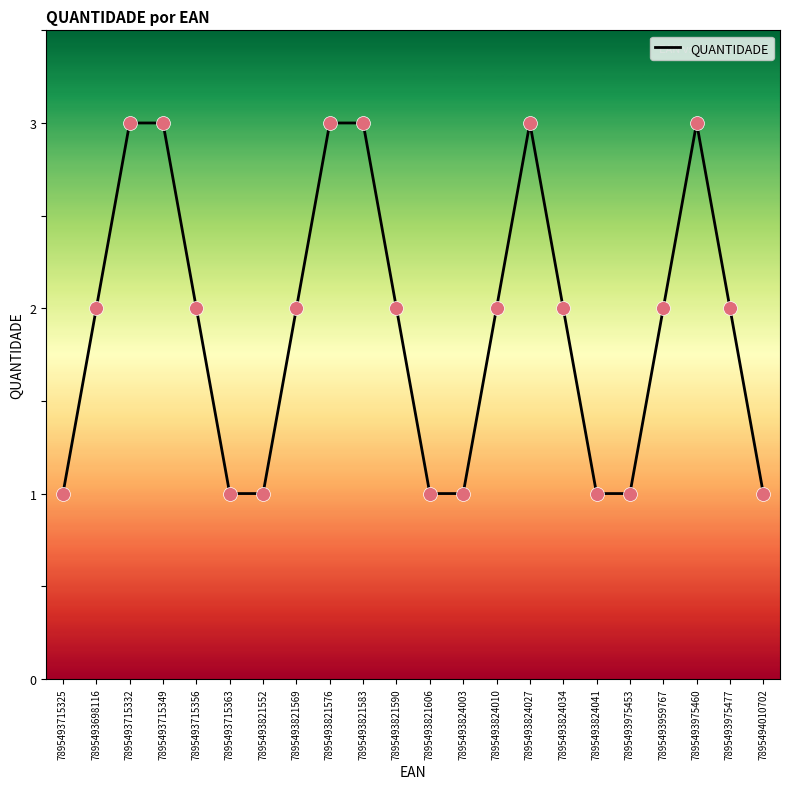

What is the change in value from 7895493821552 to 7895493821569?

+1